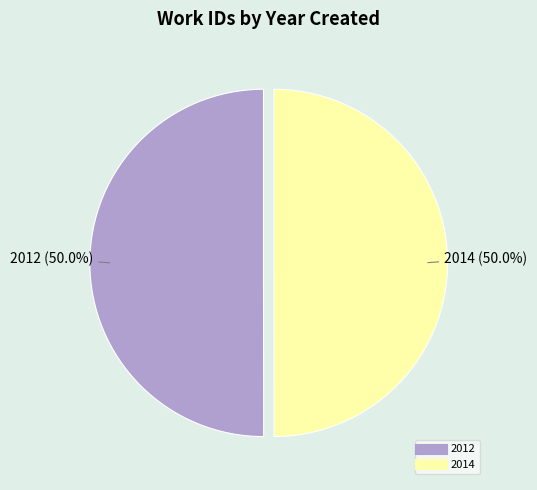

Is it true that 2014 is 37% of the pie?

False